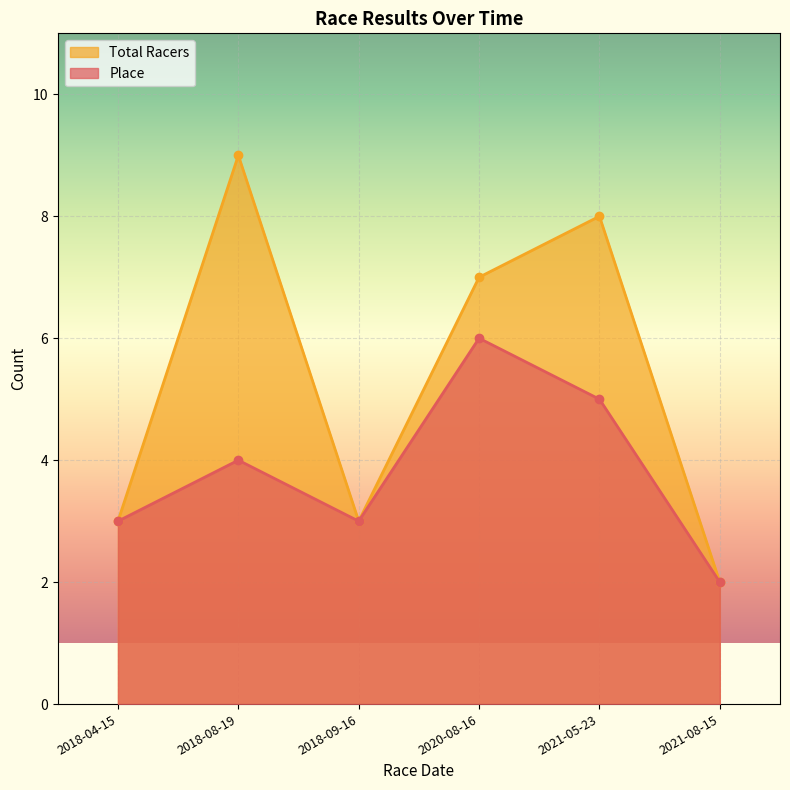

What is the label of the 1st point from the right?

2021-08-15